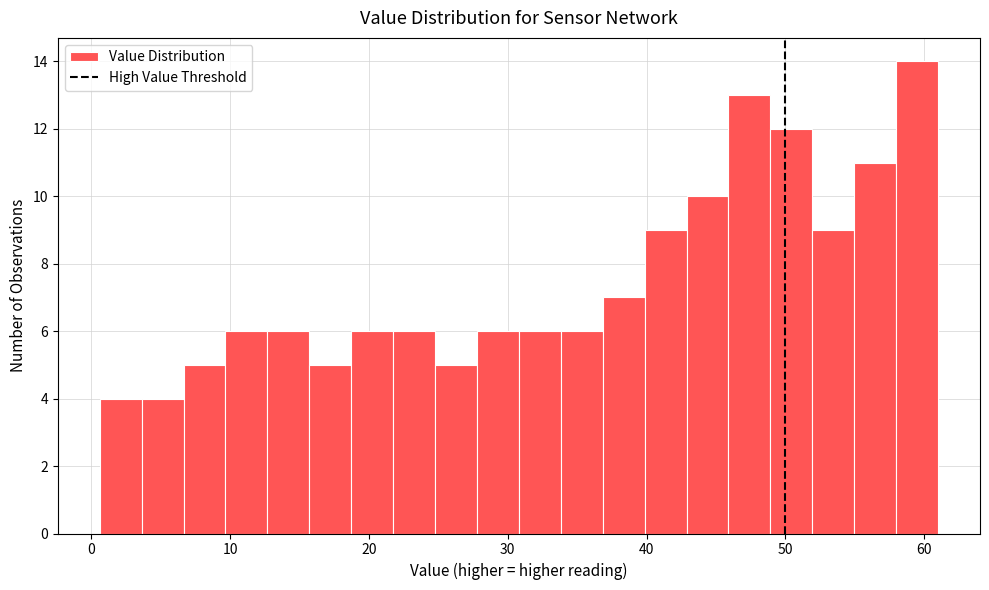

Read against the x-axis, roughly where is the centre of the tallest bar?

59